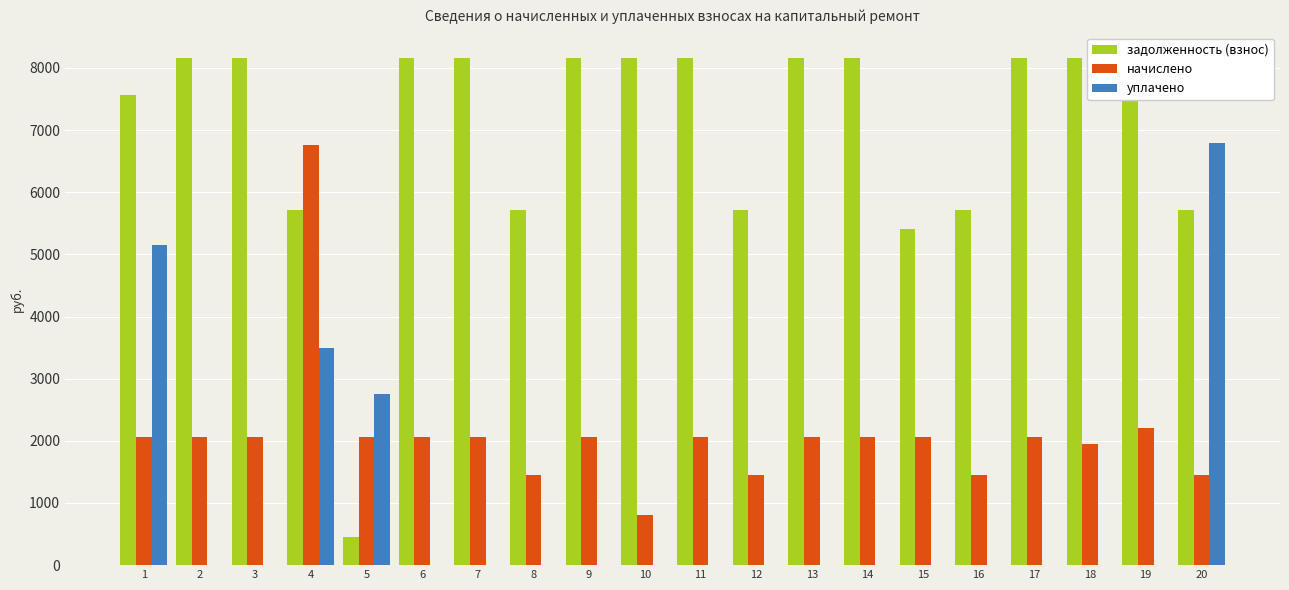

Reading left to right, what are all the values shown in this chart?

задолженность (взнос): 7560.0	8160.0	8160.0	5721.6	455.9	8160.0	8160.0	5721.6	8160.0	8160.0	8160.0	5721.6	8160.0	8160.0	5406.0	5721.6	8160.0	8160.0	8160.0	5721.6
начислено: 2065.5	2065.5	2065.5	6765.5	2065.5	2065.5	2065.5	1448.3	2065.5	814.4	2065.5	1448.3	2065.5	2065.5	2065.5	1448.3	2065.5	1945.2	2209.9	1448.3
уплачено: 5150.0	0.0	0.0	3500.0	2751.4	0.0	0.0	0.0	0.0	0.0	0.0	0.0	0.0	0.0	0.0	0.0	0.0	0.0	0.0	6792.6